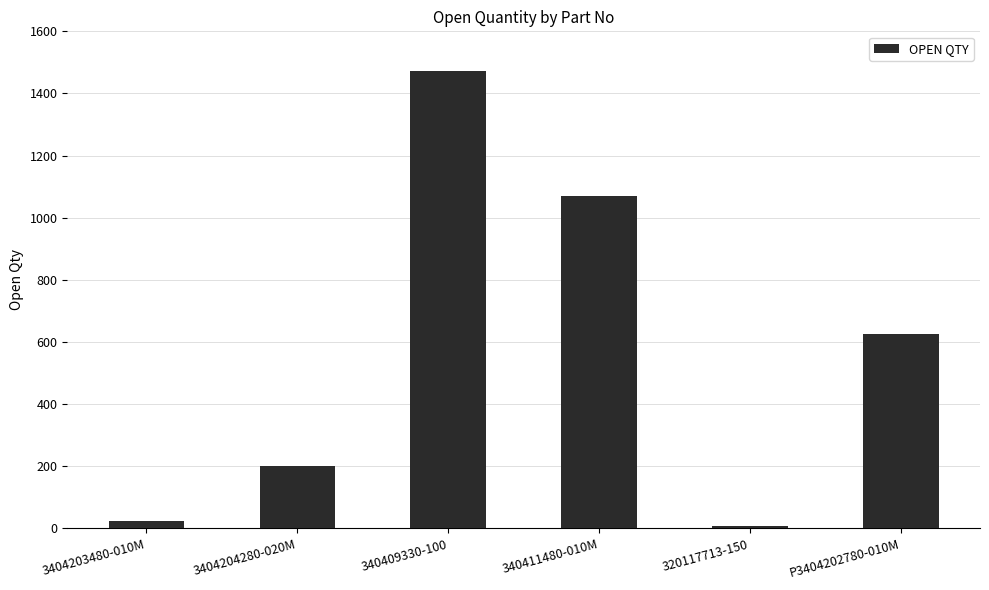

How many series are shown in this chart?

1